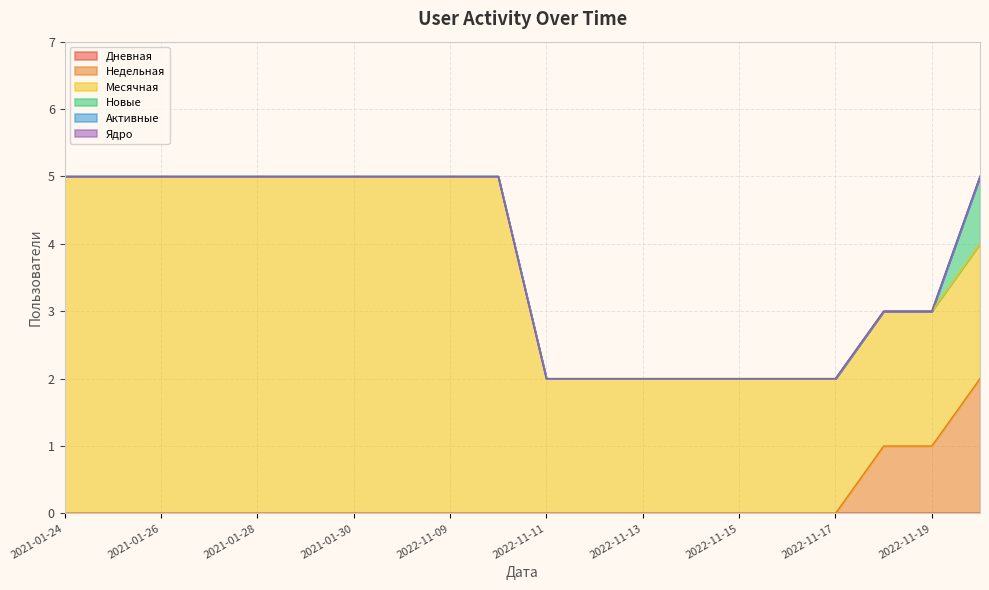

How many values in the Месячная series are below 5?

10